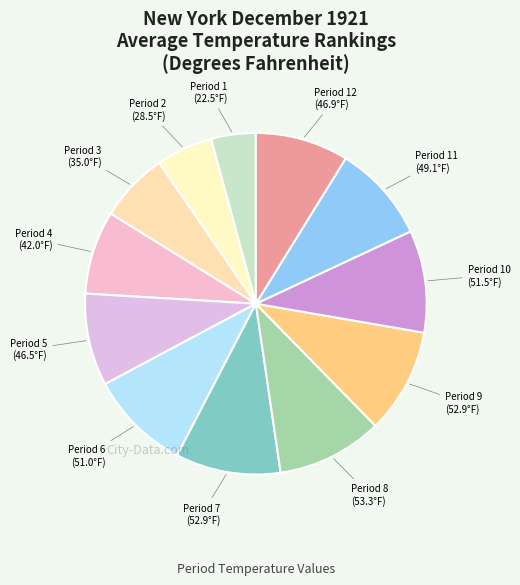

How many slices are in this pie chart?

12